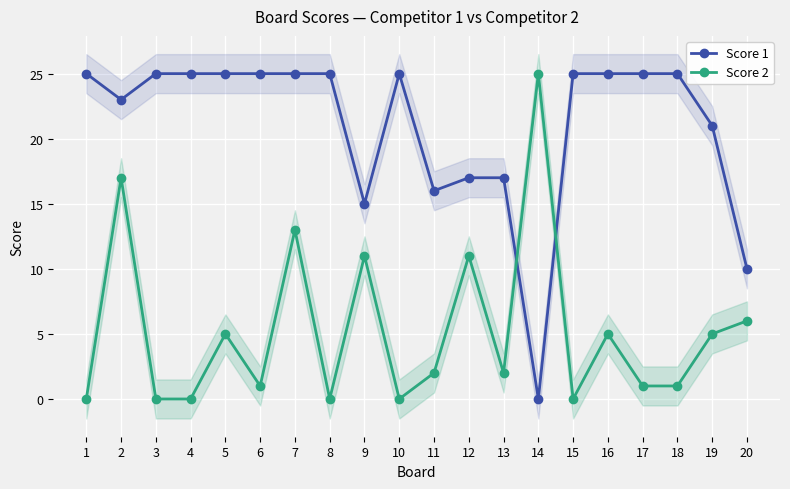

Which category has the lowest value in the Score 2 series?

1